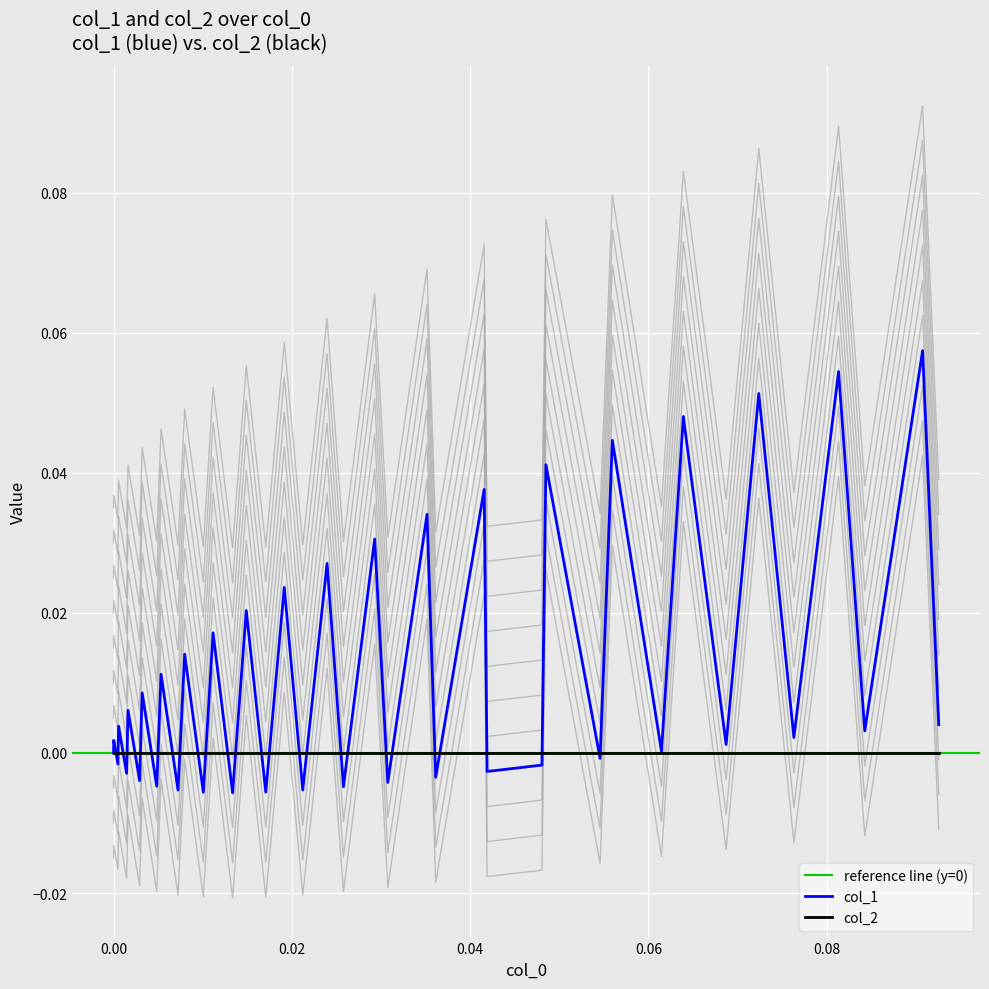

How many points are lower than both their immediate neighbors (excluding endpoints)?

18